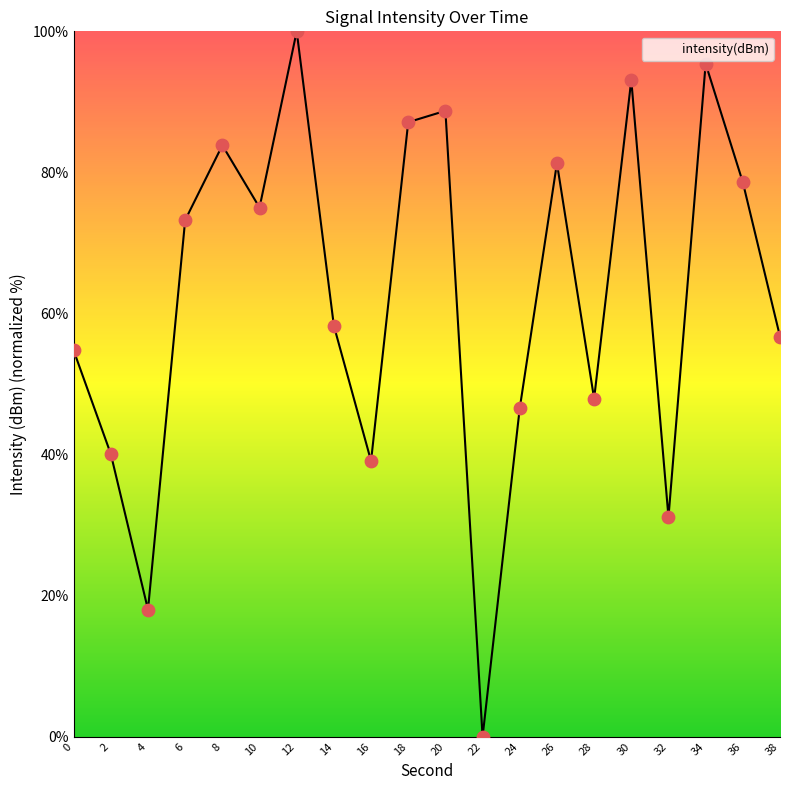

Which has a higher value, 12 or 4?

12